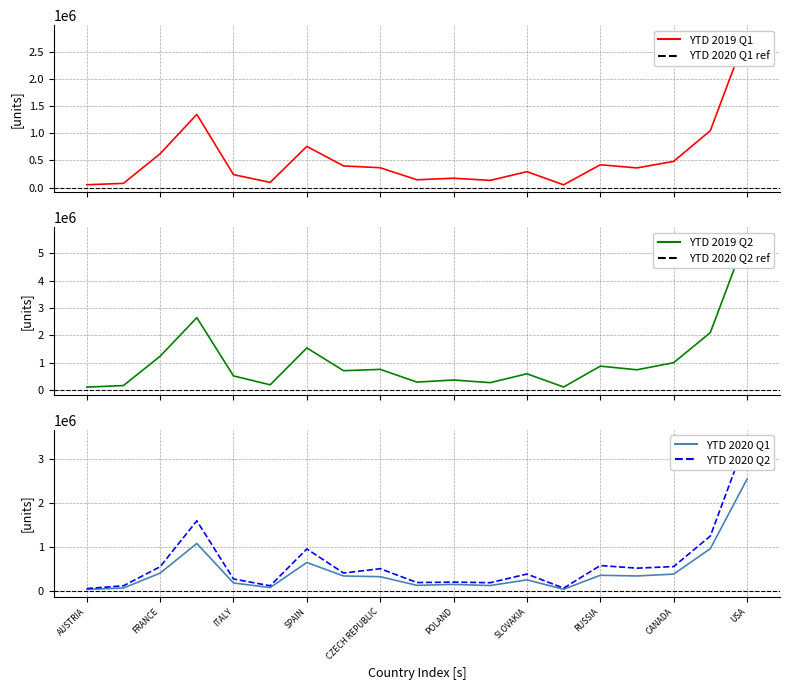

True or false: YTD 2020 Q2 has a value of 191399 at HUNGARY.

True